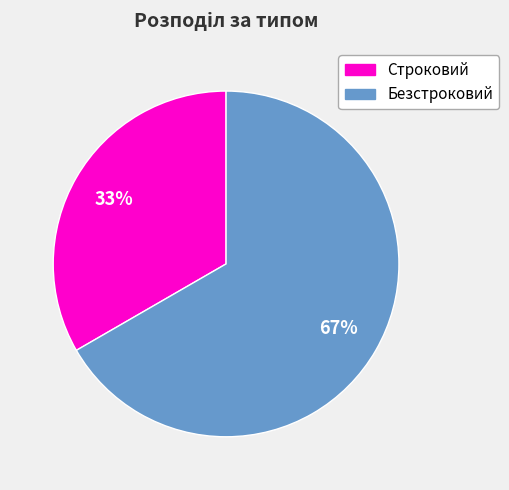

Approximately how many times larger is the value at Безстроковий compared to Строковий?

2.0